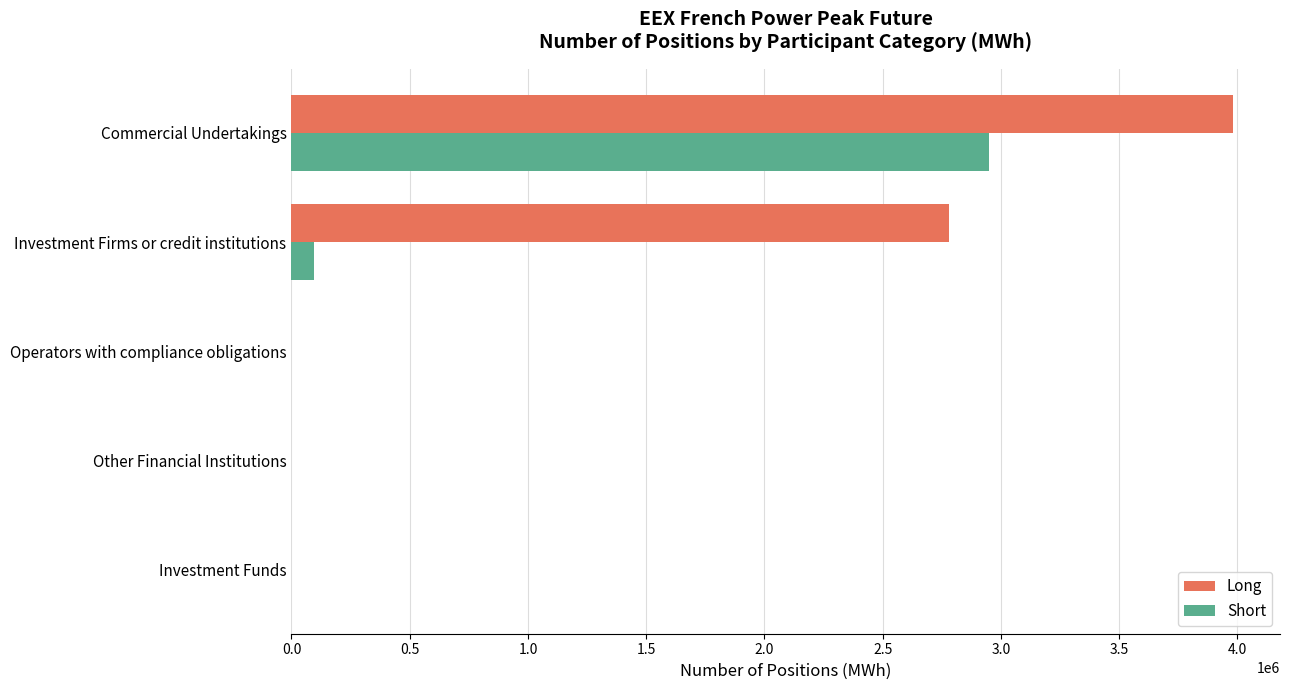

At which label is Long closest to 1990482?

Investment Firms or credit institutions